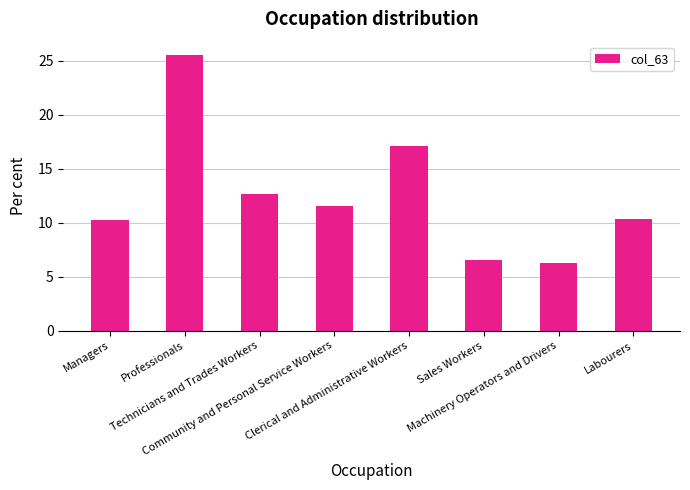

What is the label of the 8th bar from the left?

Labourers